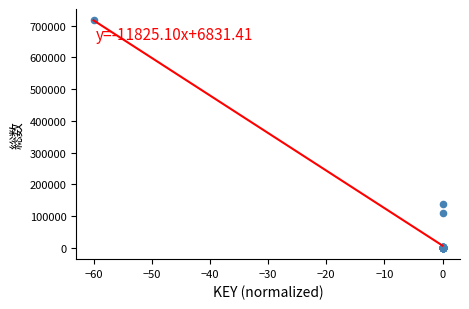

What Y value in the scatter plot is closest to 358177?

137262